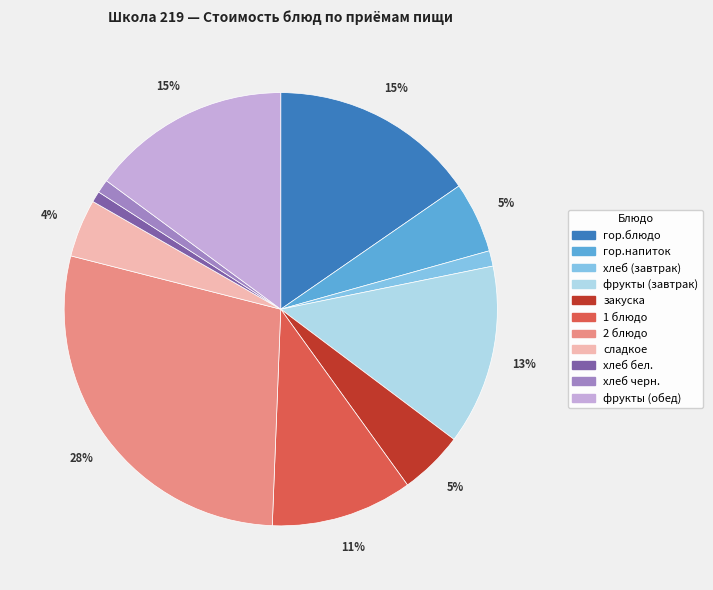

The фрукты (завтрак) slice represents 13% of the pie. True or false?

True